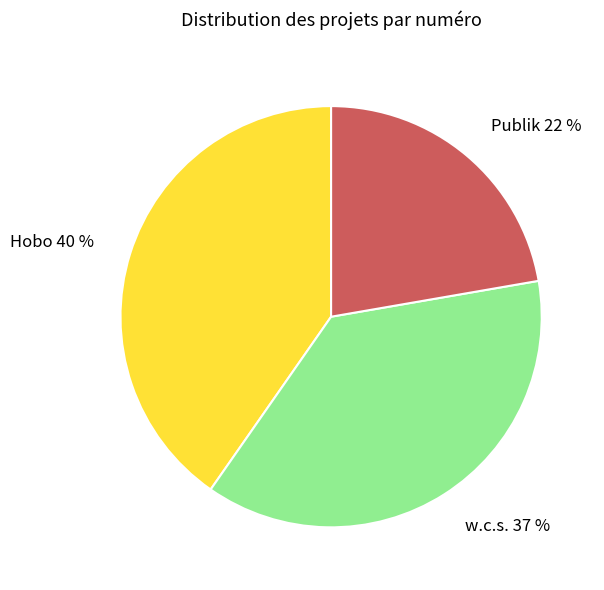

To the nearest percent, what portion does Publik represent?

22%